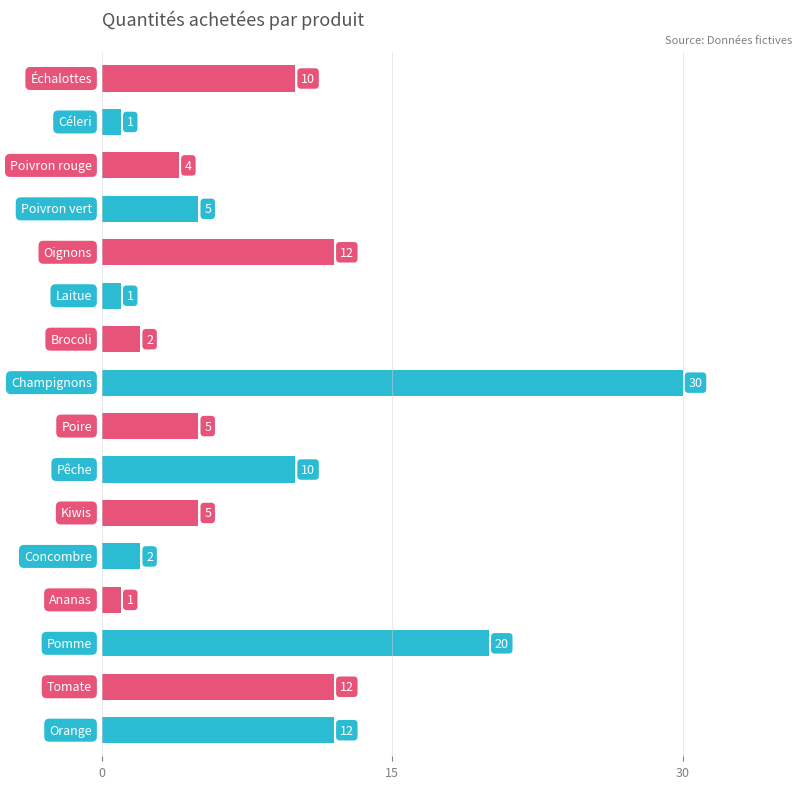

What is the average value?

8